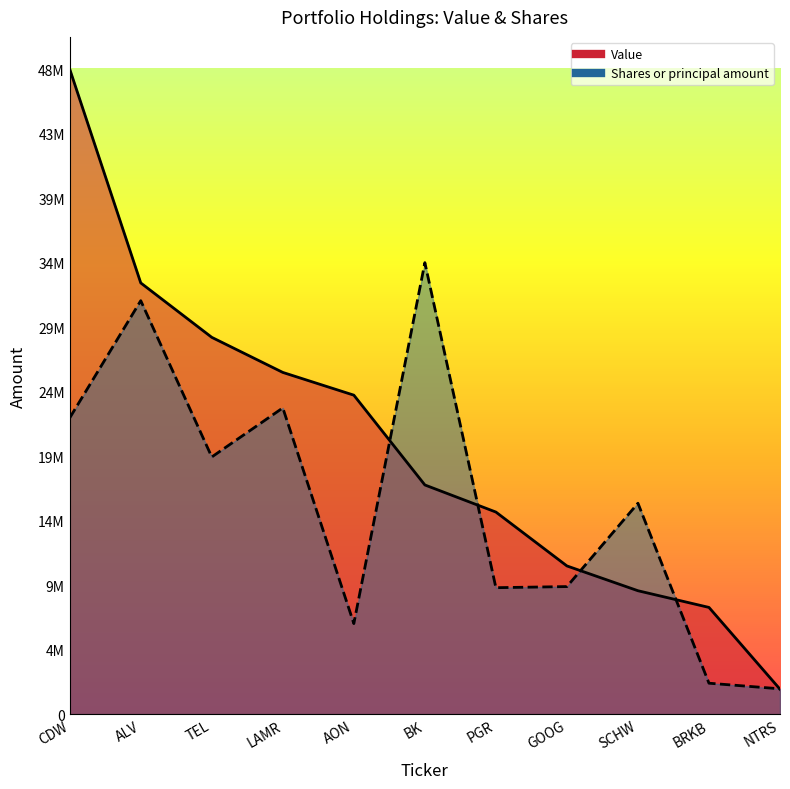

Which series has the largest total across all categories?

Value